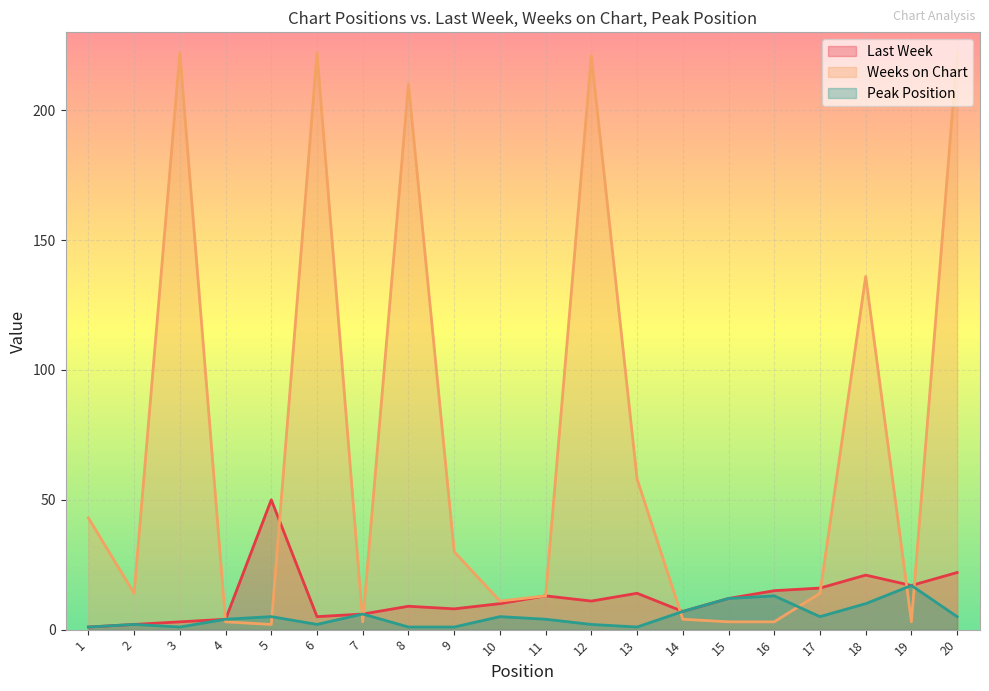

What is the difference between the second highest and second lowest values in the Last Week series?

20